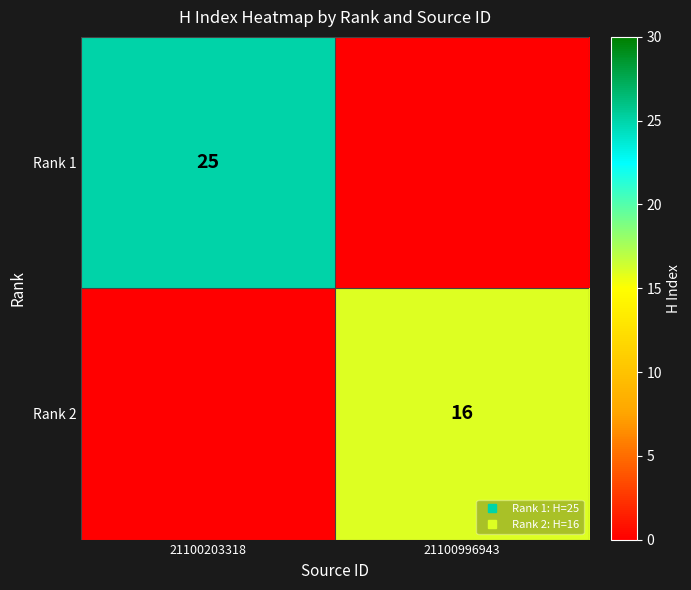

True or false: Rank 2 has a value of 6 at 21100996943.

False